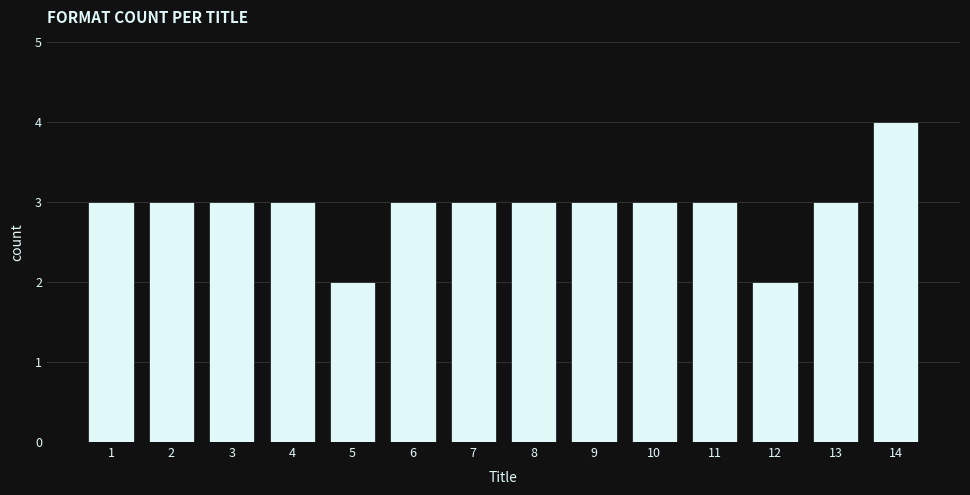

Are the bars horizontal?

No